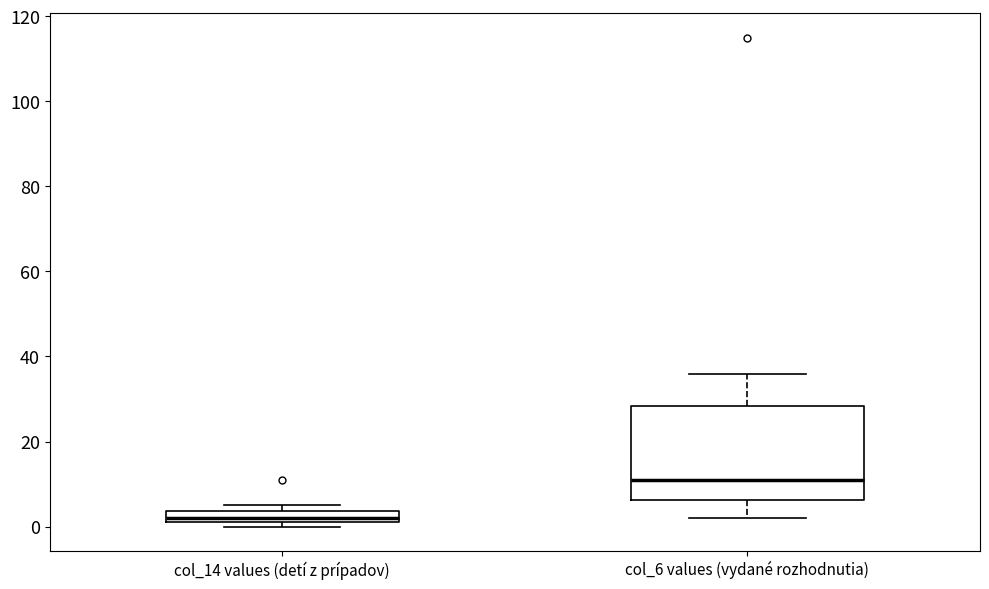

Where does the median line of the box for col_6 values (vydané rozhodnutia) sit on the y-axis? The values are not printed on the chart, so give them approximately, as read against the axis.

12